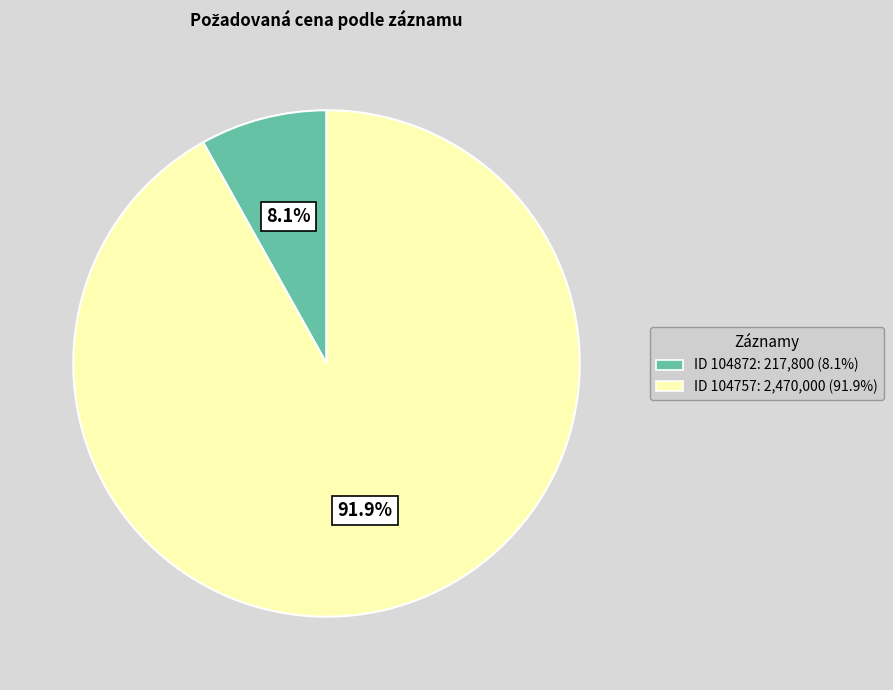

What portion of the pie excludes ID 104872: 217,800 (8.1%)?

91.9%